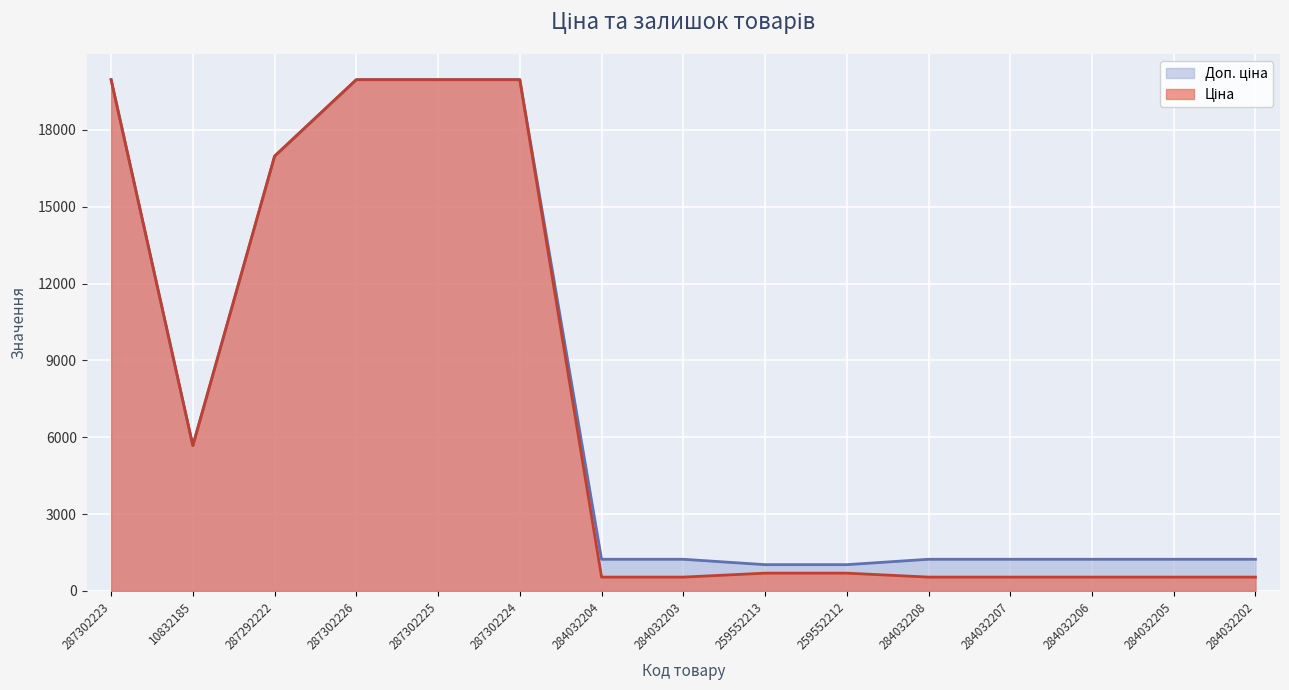

Where is the first local minimum for Ціна?

10832185